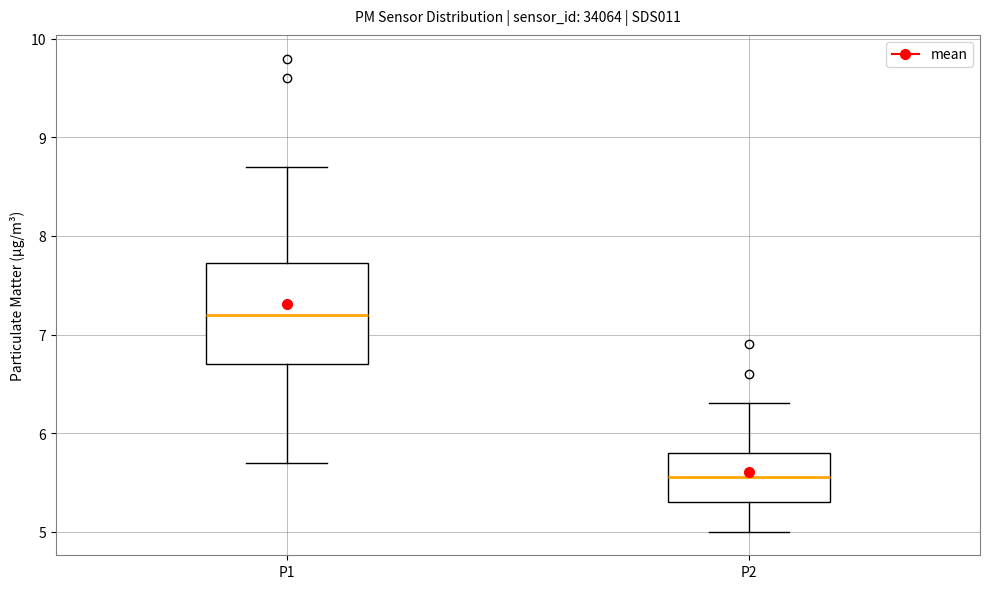

Comparing the boxes themselves (not the whiskers), which one is the tallest?

P1